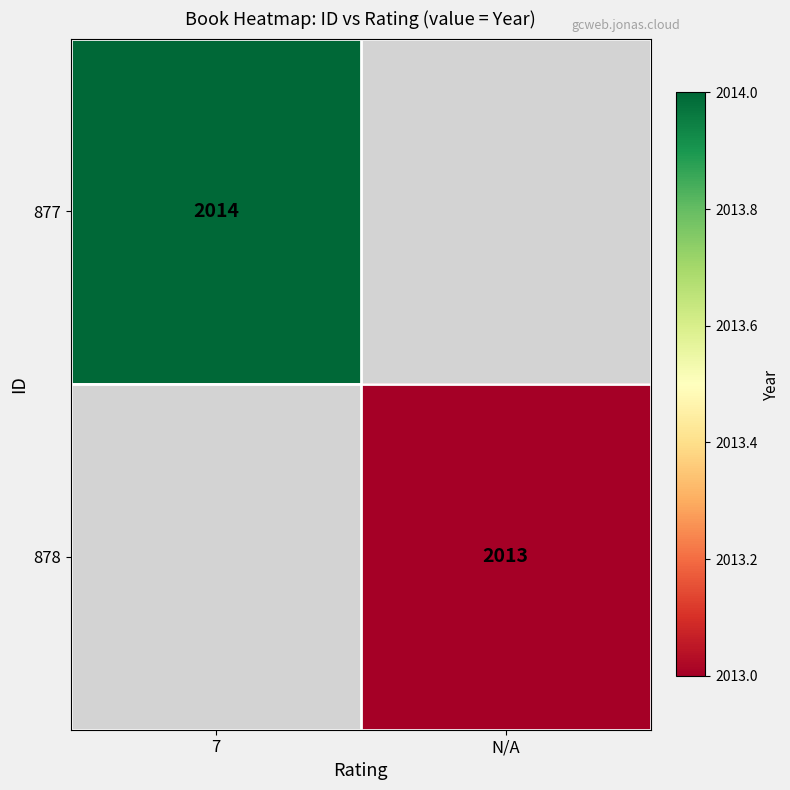

The 878 series shows 2013 at N/A. True or false?

True